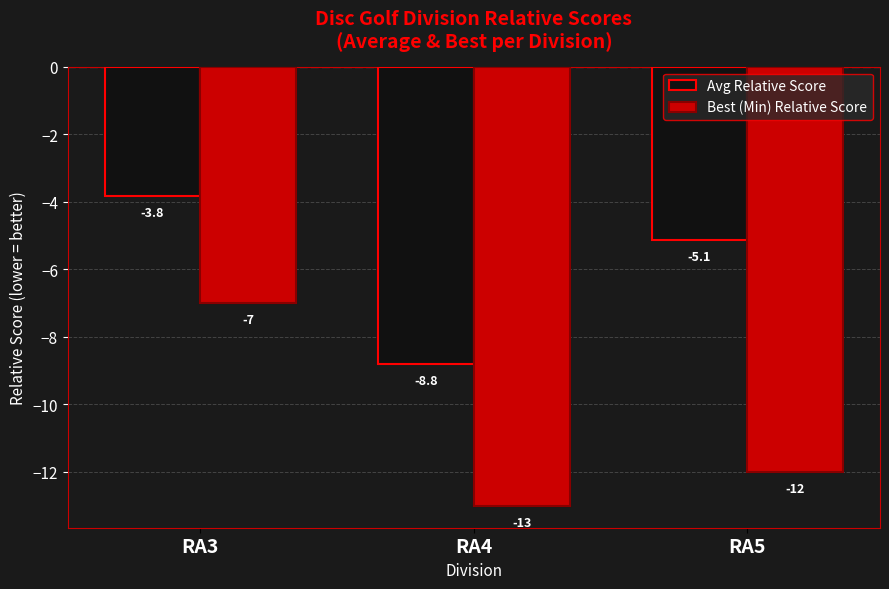

Rank the series by their average value, from lowest to highest.

Best (Min) Relative Score, Avg Relative Score